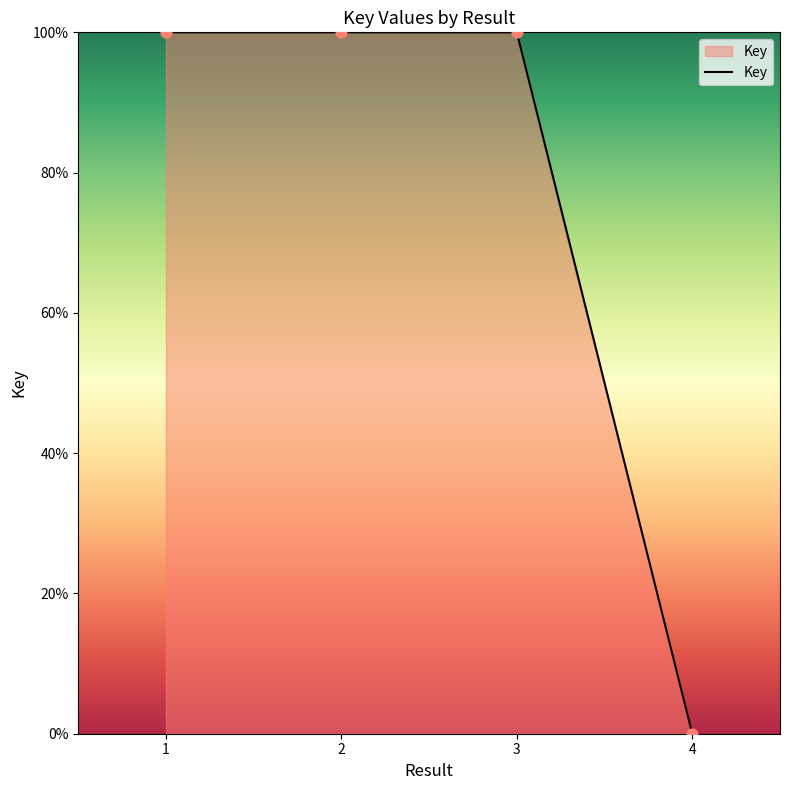

What is the ratio of the value at 3 to the value at 1?

1.0